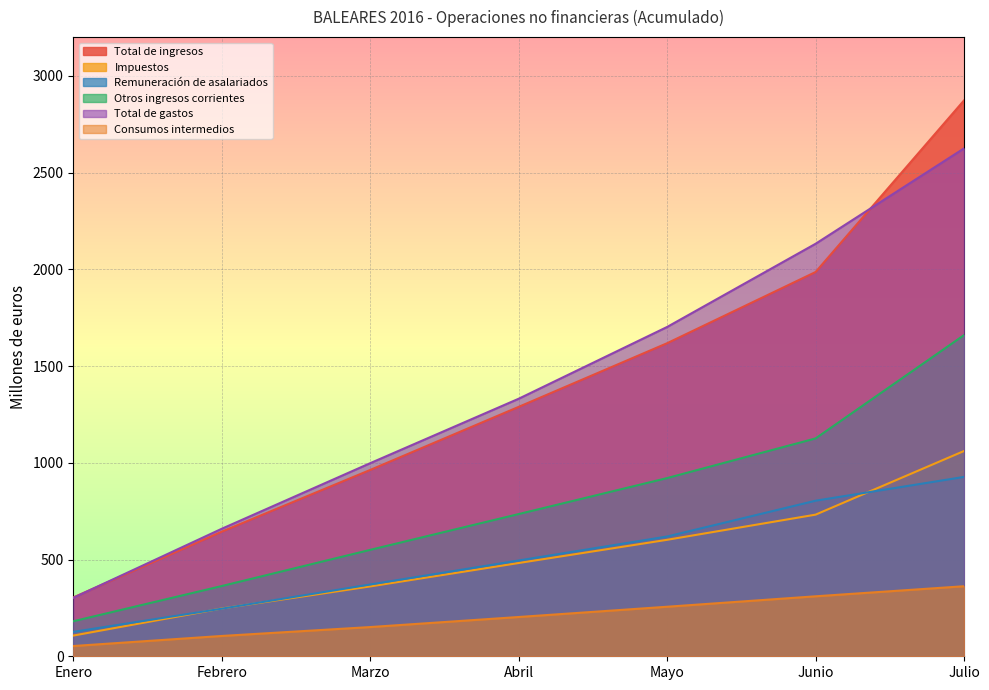

Is it true that Total de gastos equals 998 at Marzo?

True